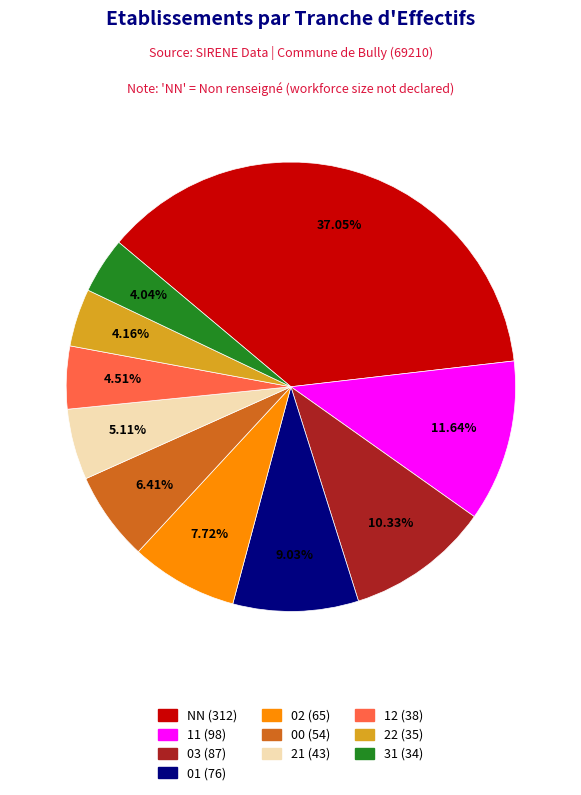

What is the largest slice in the pie chart?

NN